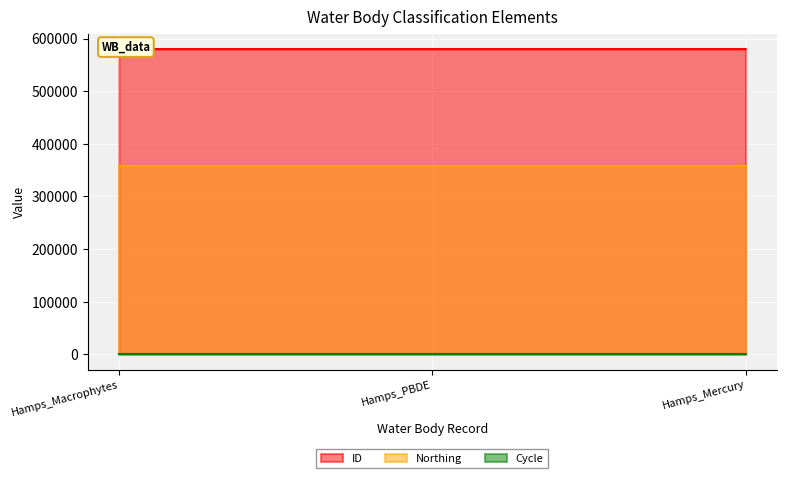

Reading left to right, transcribe all the data shown in this chart.

ID: Hamps_Macrophytes=580038	Hamps_PBDE=580027	Hamps_Mercury=580015
Northing: Hamps_Macrophytes=357460	Hamps_PBDE=357460	Hamps_Mercury=357460
Cycle: Hamps_Macrophytes=3	Hamps_PBDE=3	Hamps_Mercury=3